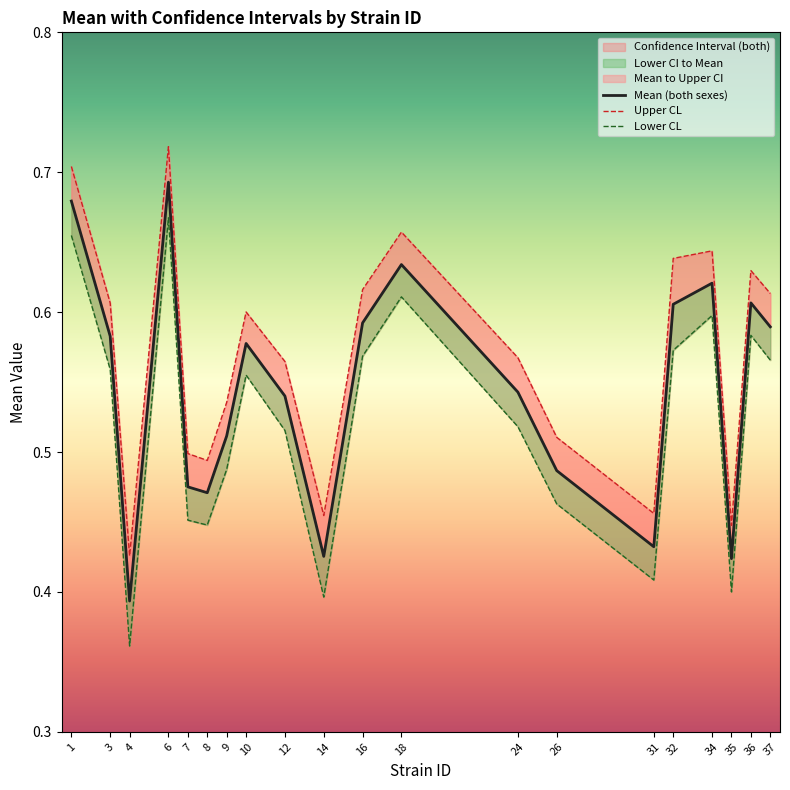

True or false: Mean (both sexes) and Lower CL intersect in this chart.

False